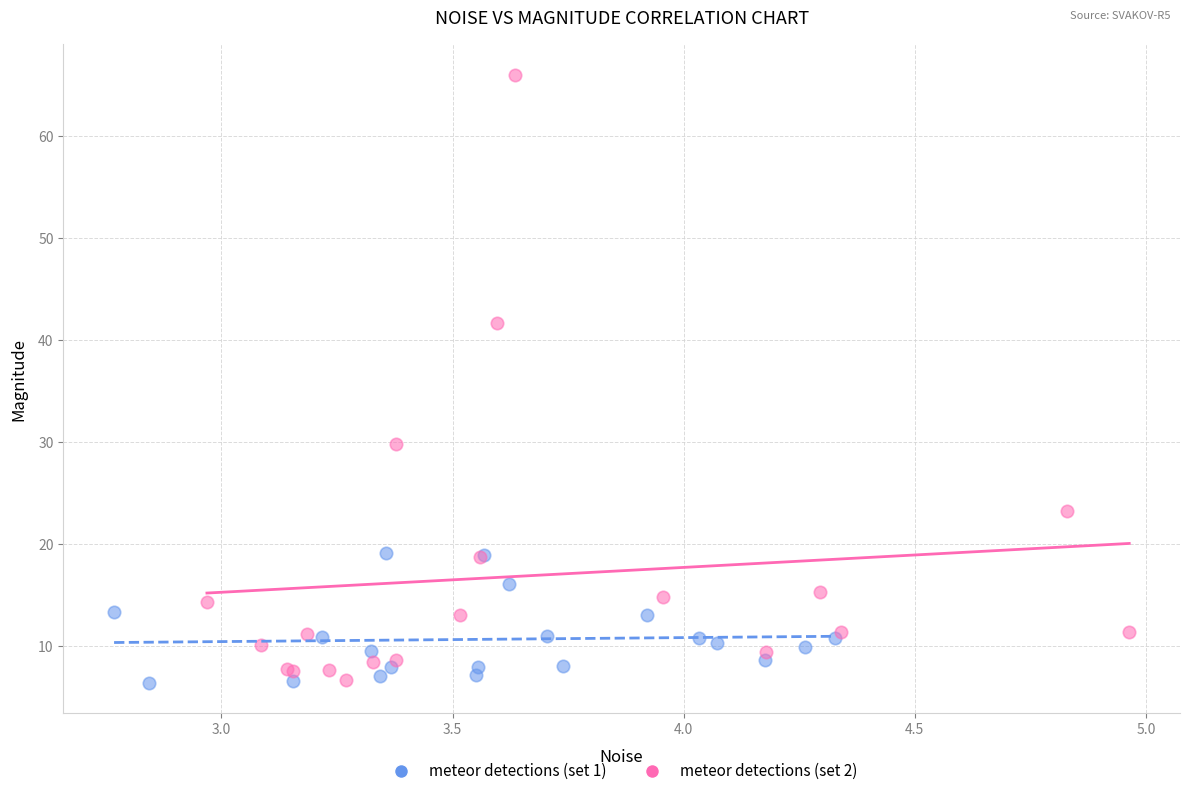

Which series has the largest Y range (max minus min)?

meteor detections (set 2)